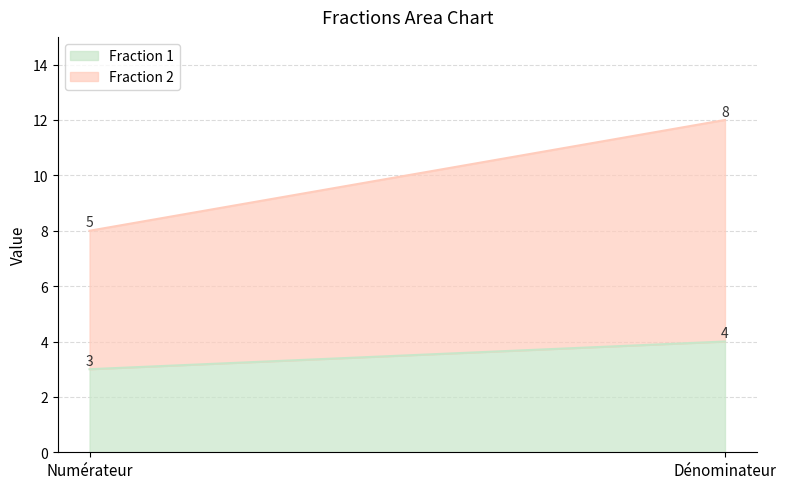

What is the value of the Fraction 1 point at the 1st from the left?

3